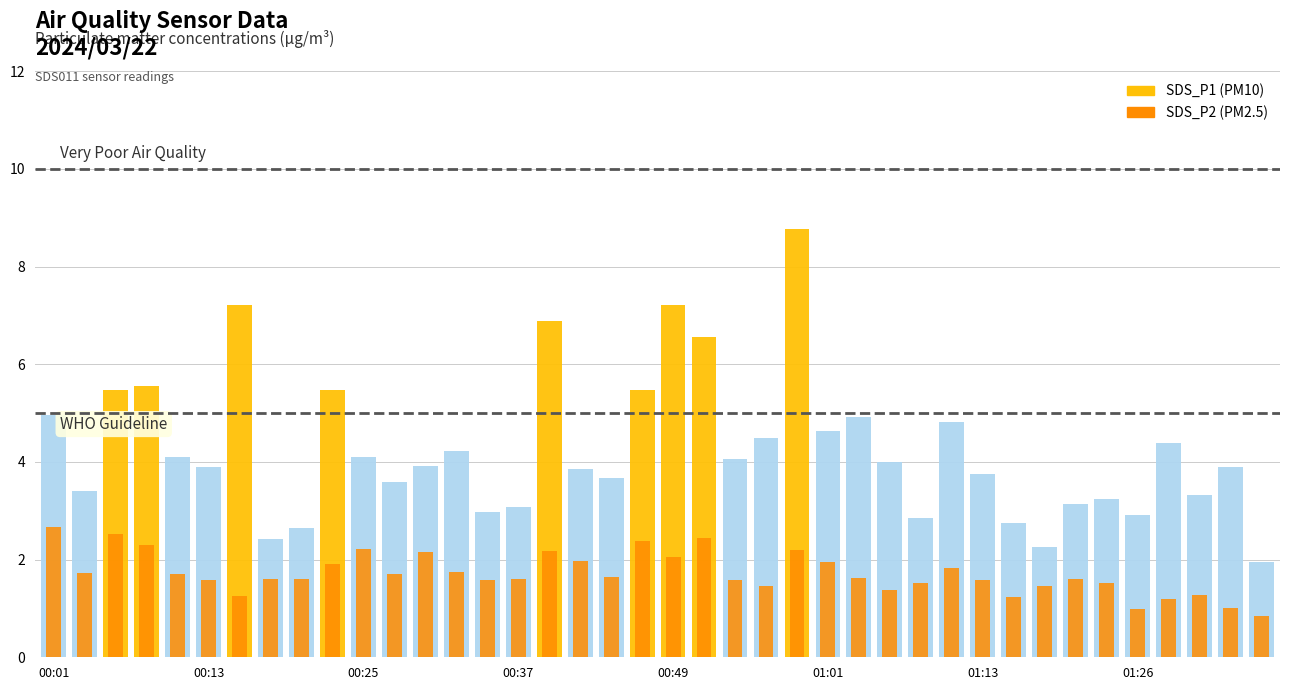

What value does the SDS_P2 series have at 00:35?

1.6